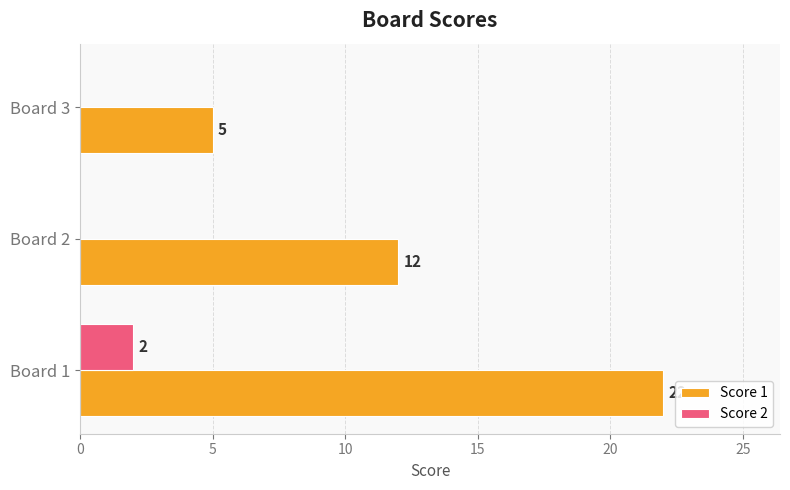

Between Board 1 and Board 3, which series saw the biggest shift?

Score 1